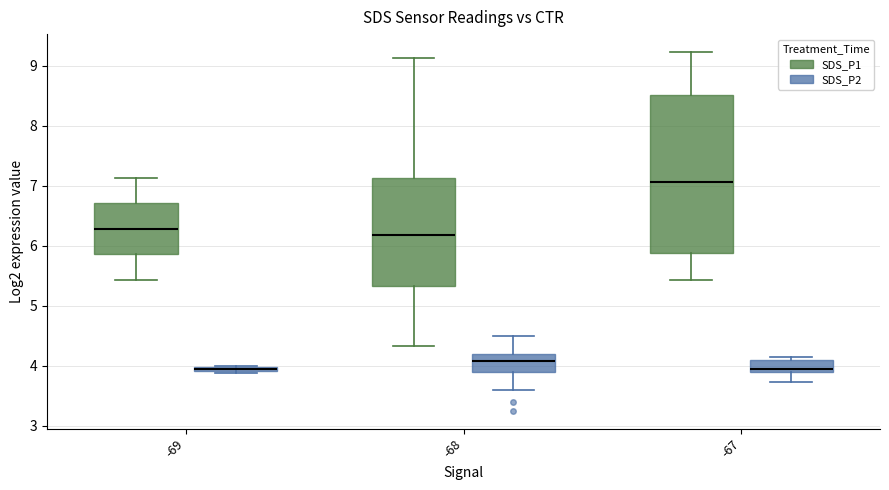

Where does the lower whisker of the box for -67 (SDS_P1) end on the y-axis? The values are not printed on the chart, so give them approximately, as read against the axis.

5.4